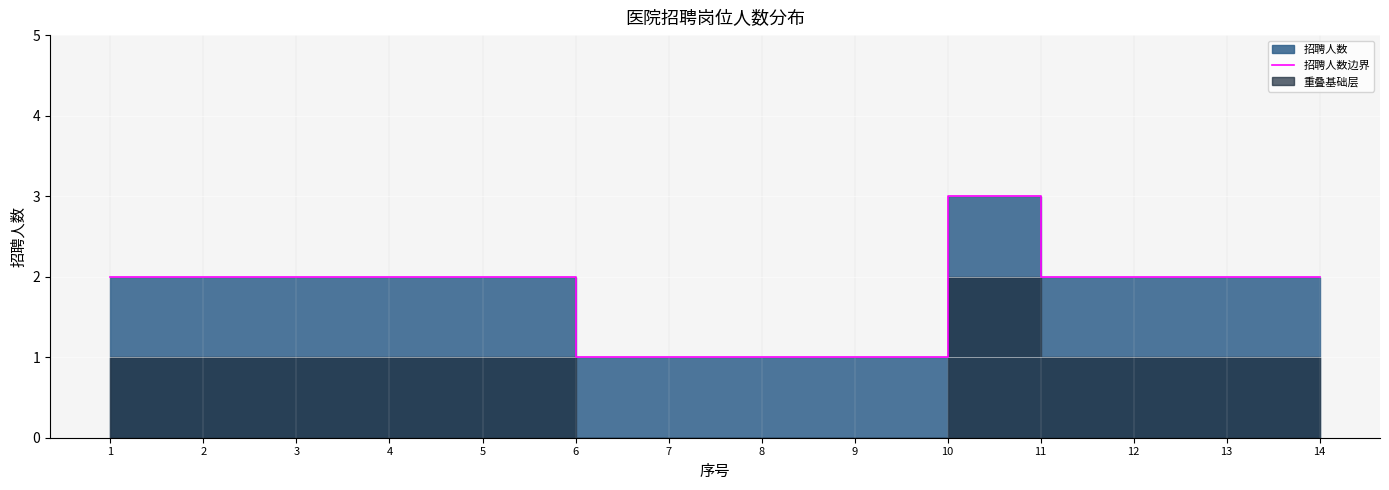

Which label corresponds to the largest value in the chart?

10